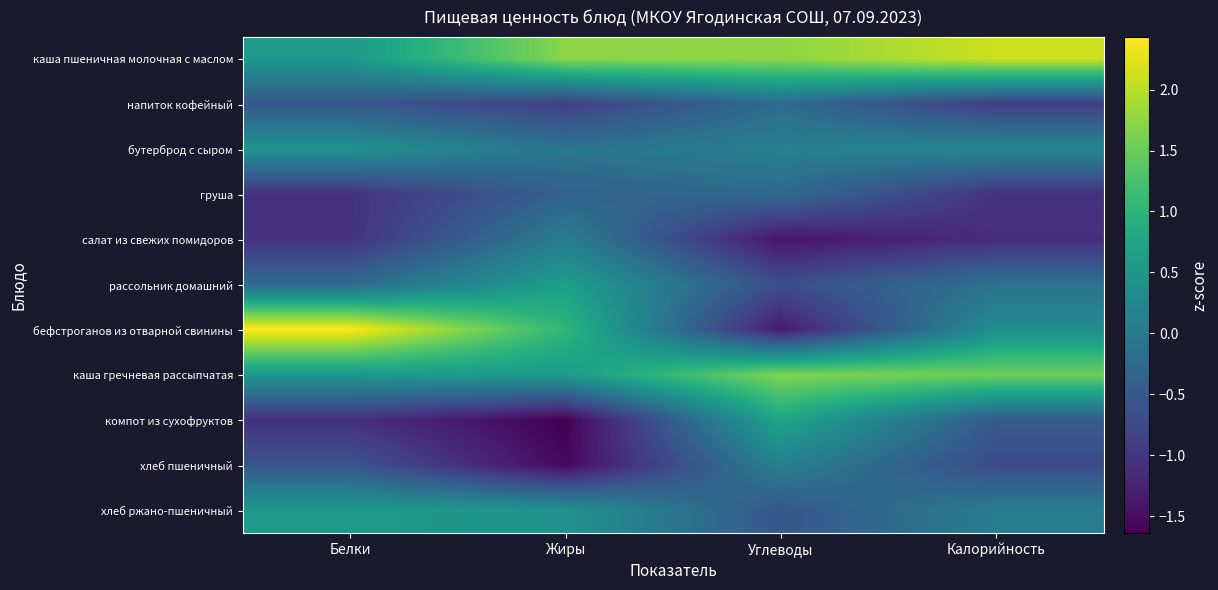

At which category is the sum across all series the highest?

Углеводы